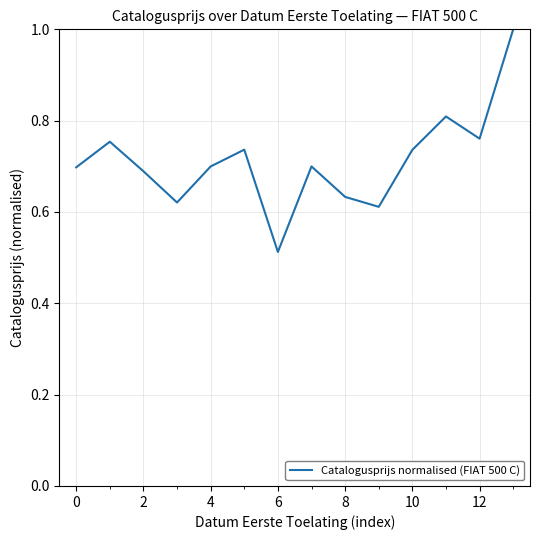

How many values are between 0 and 1?

14